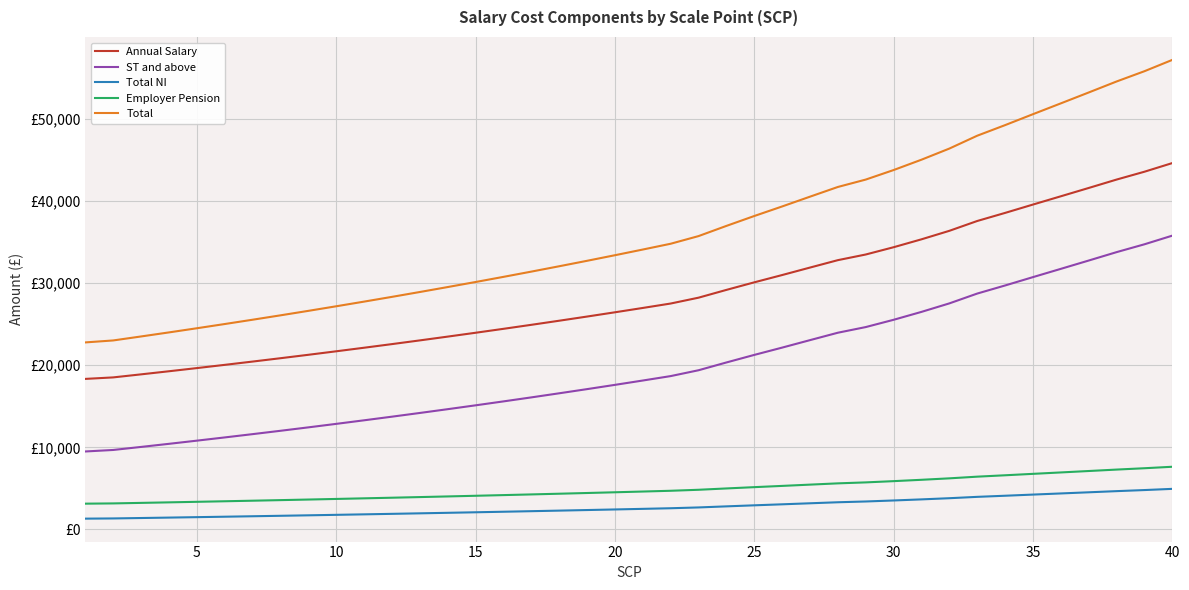

Does the chart have visible grid lines?

Yes